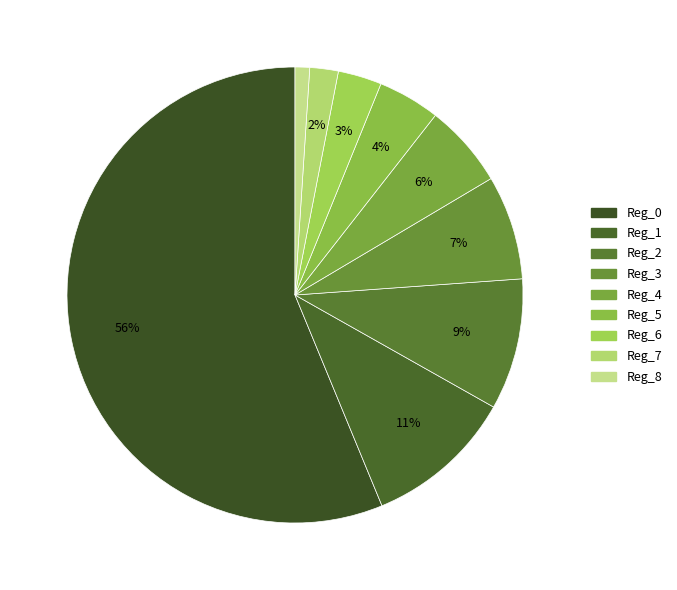

Rank the categories by value from lowest to highest.

Reg_8, Reg_7, Reg_6, Reg_5, Reg_4, Reg_3, Reg_2, Reg_1, Reg_0